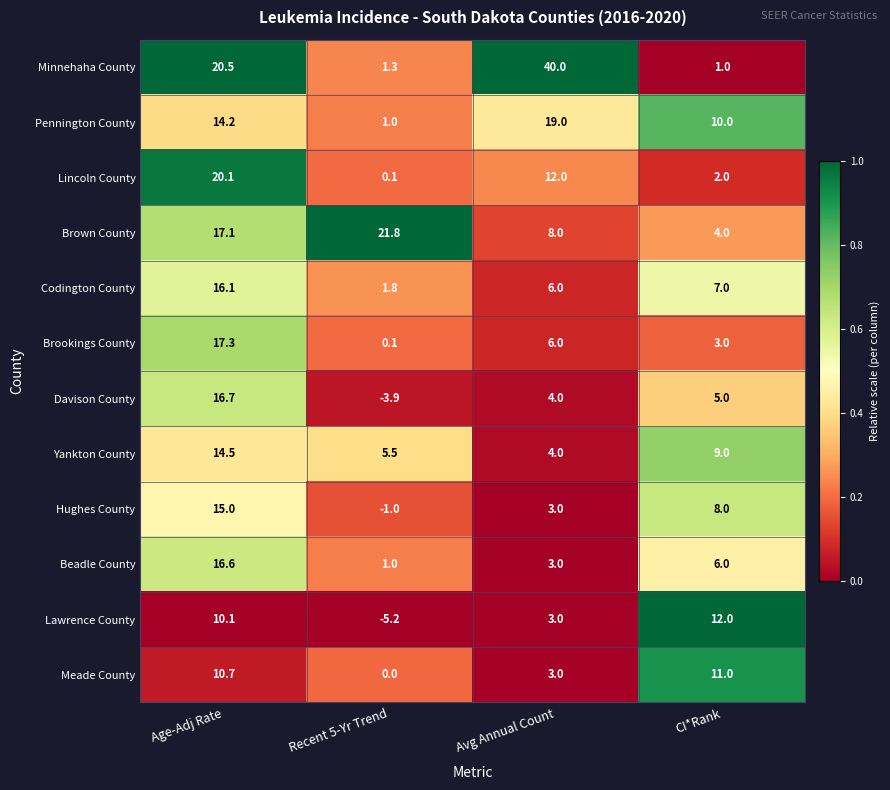

Which series changed the most between Recent 5-Yr Trend and CI*Rank?

Brown County